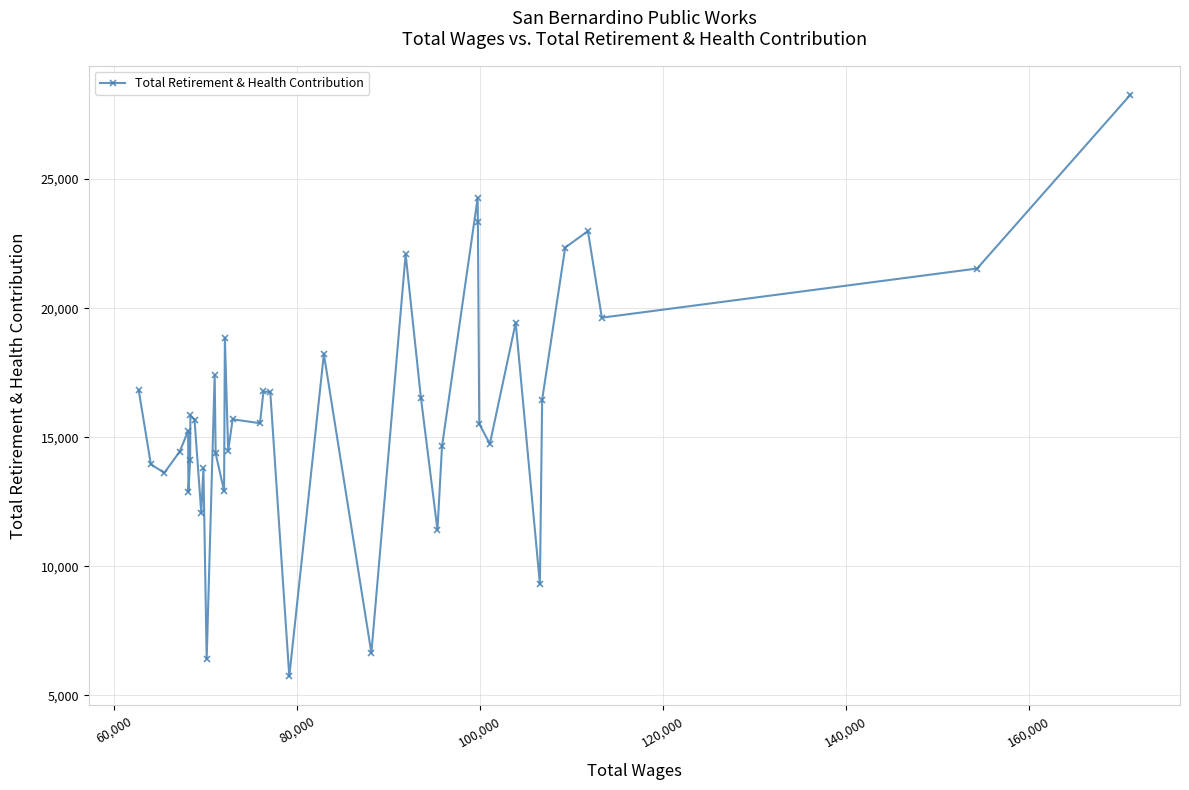

What is the maximum value shown in the chart?

28267